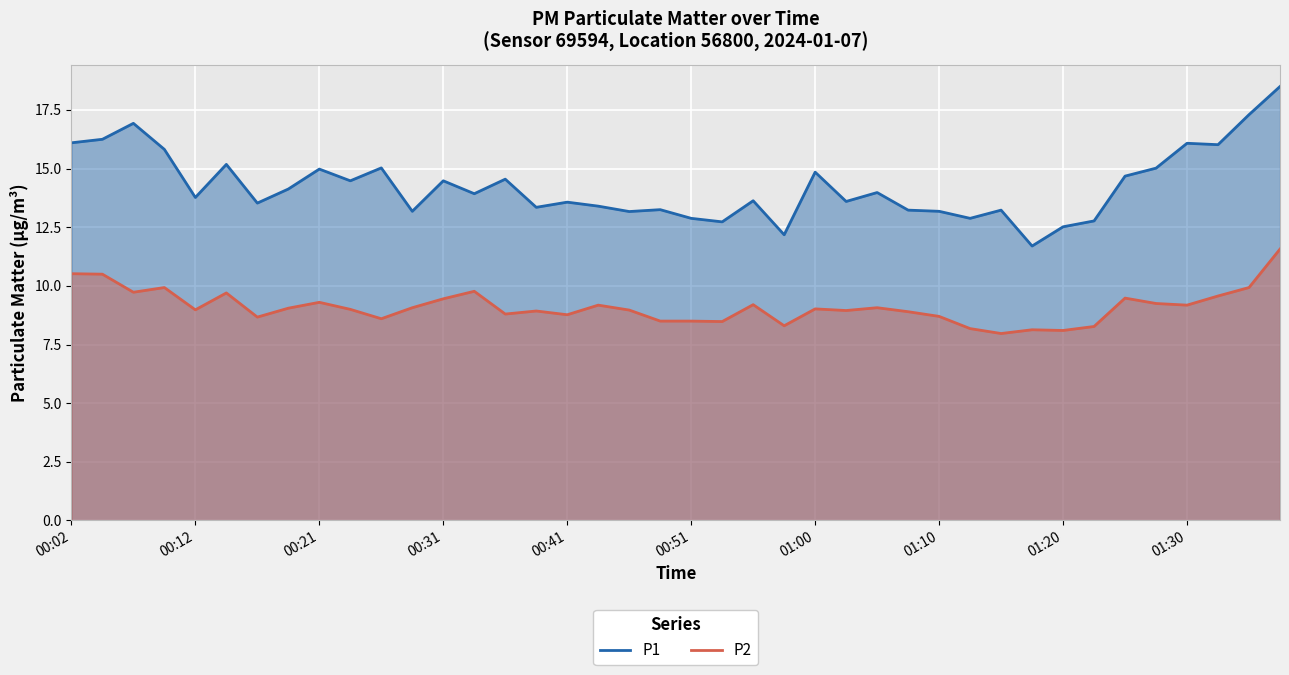

True or false: P1 and P2 cross at least once.

False